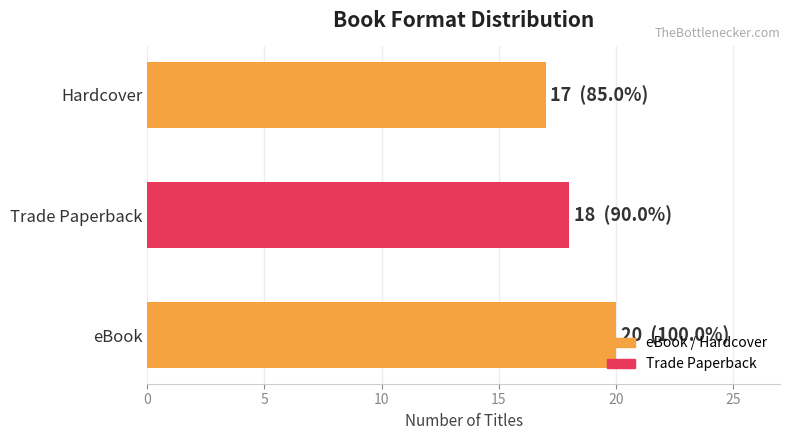

Count the number of data series in this chart.

1